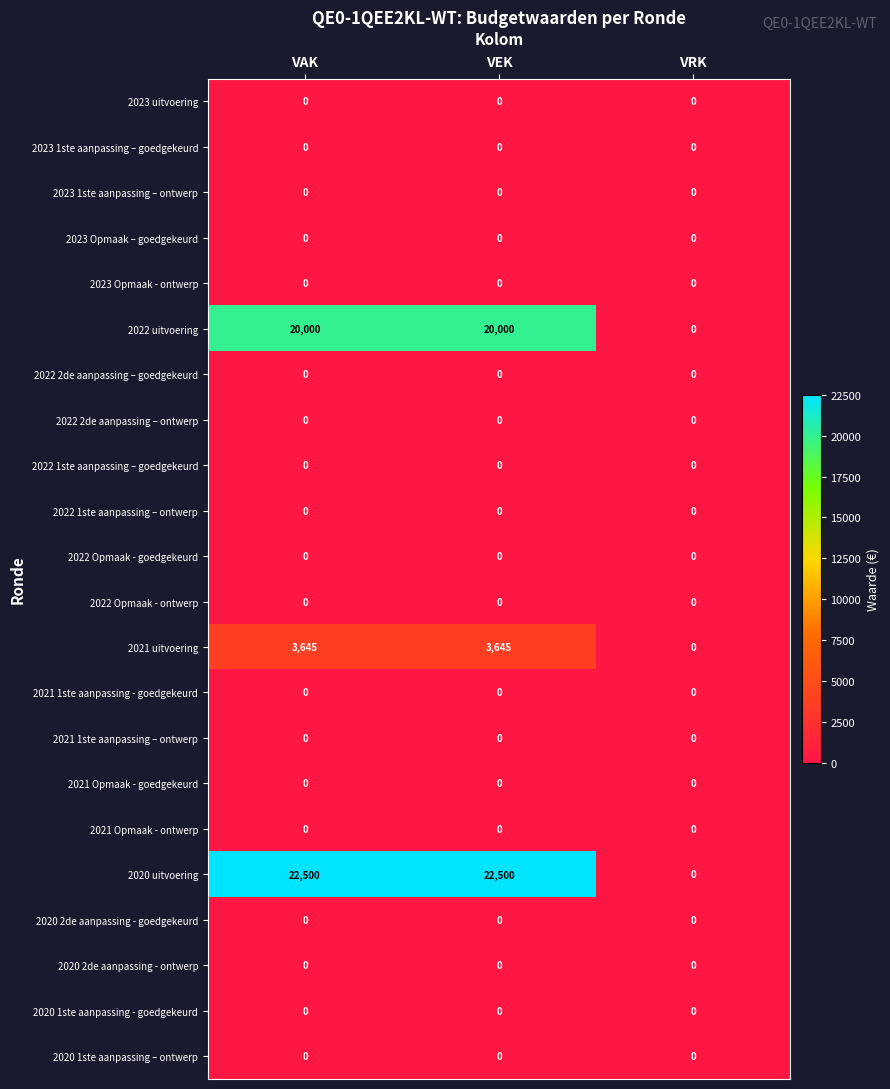

Which category has the lowest value in the 2020 uitvoering series?

VRK